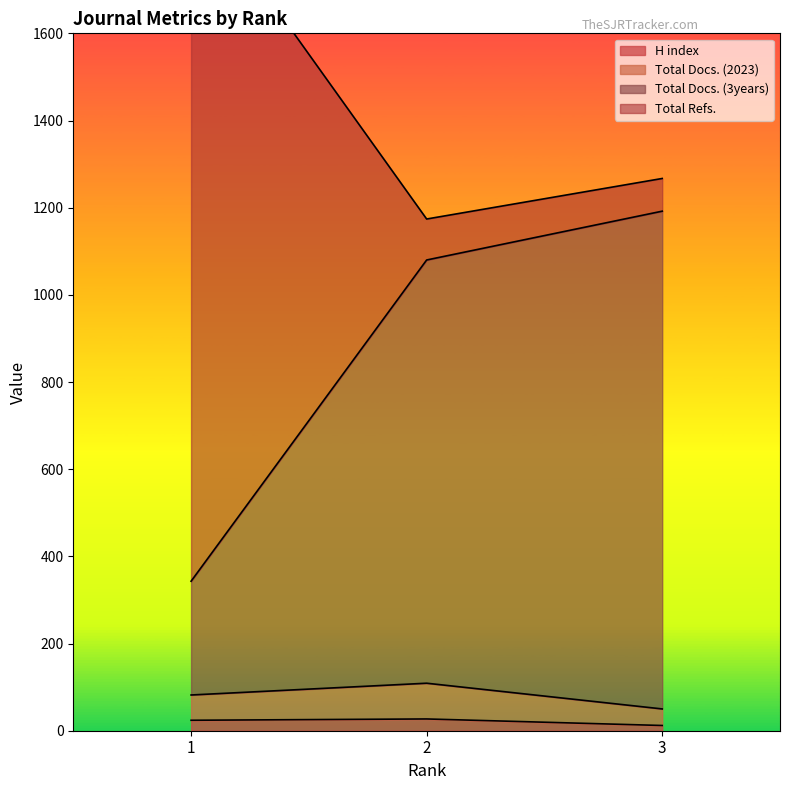

Reading right to left, what are all the values shown in this chart?

H index: 12	27	24
Total Docs. (2023): 50	109	82
Total Docs. (3years): 1192	1080	343
Total Refs.: 1267	1174	1930